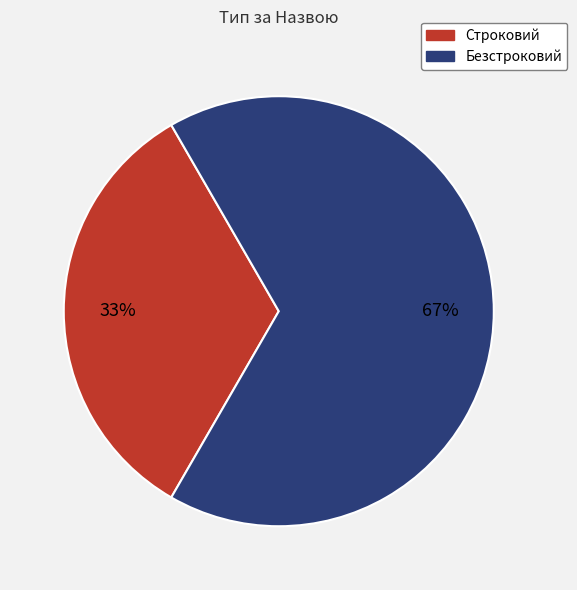

What is the majority slice?

Безстроковий